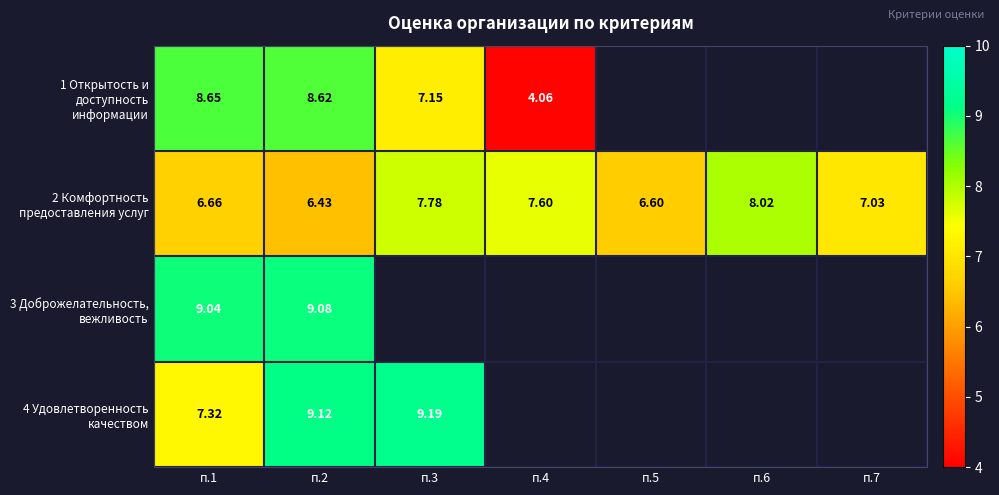

Count the number of data series in this chart.

4